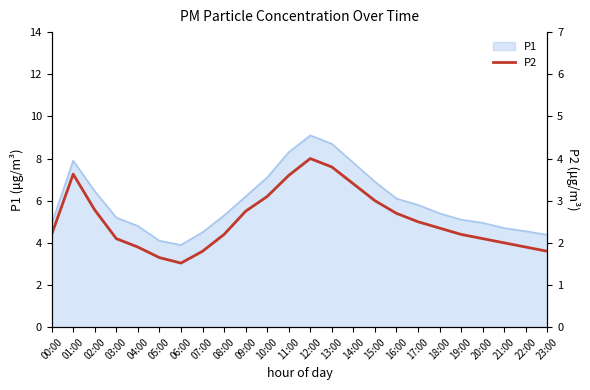

The value of P1 at 14:00 is 3.4. True or false?

False